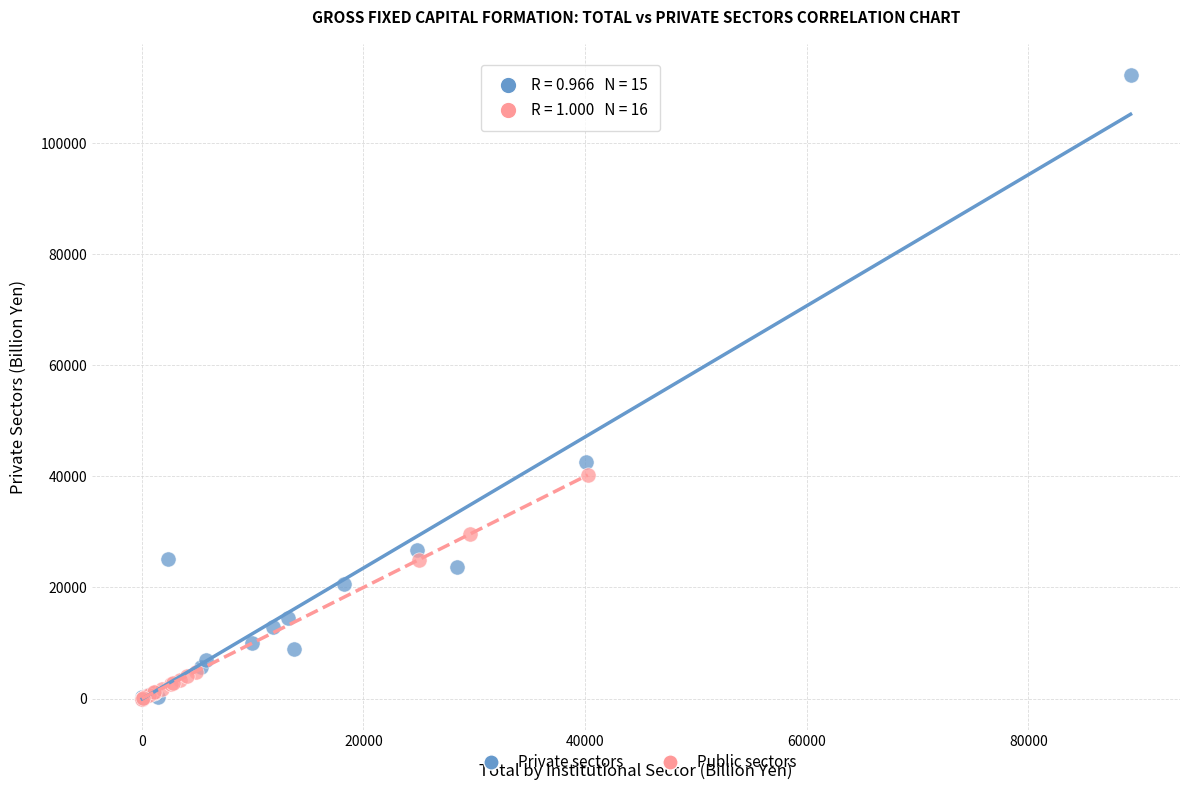

Which series has the widest spread of Y values?

Private sectors